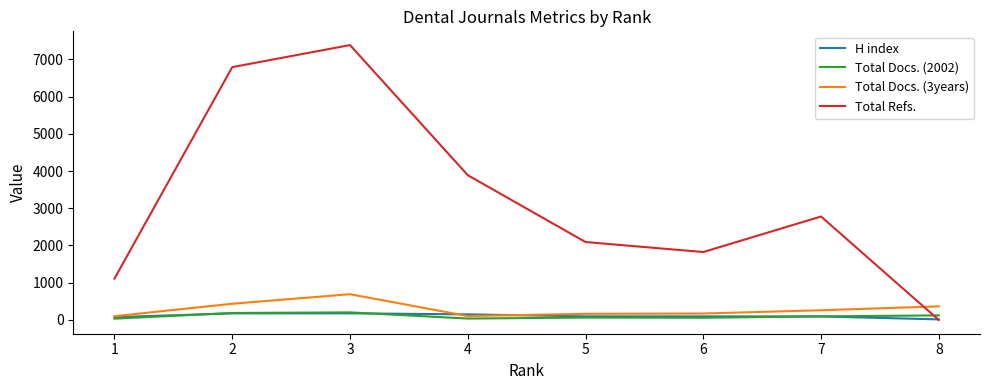

At which category is the sum across all series the highest?

3